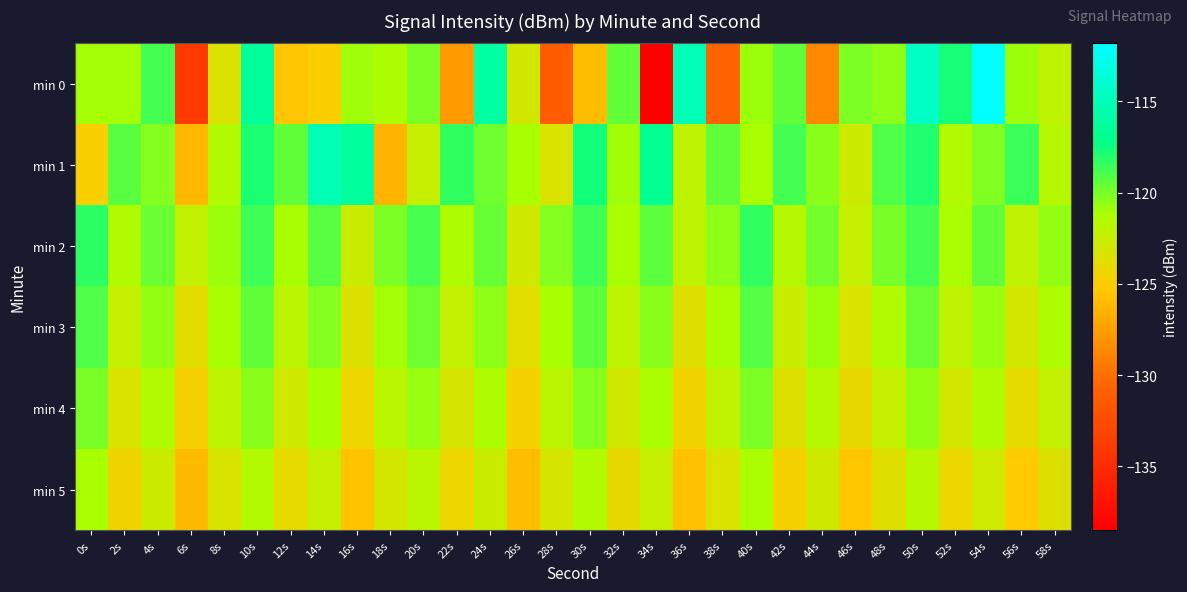

Reading right to left, transcribe all the data shown in this chart.

min 0: 58s=-122.1	56s=-120.9	54s=-111.8	52s=-117.7	50s=-114.5	48s=-120.5	46s=-120.2	44s=-128.6	42s=-119.5	40s=-120.9	38s=-130.7	36s=-115.1	34s=-138.5	32s=-119.5	30s=-125.9	28s=-131.3	26s=-123.0	24s=-115.9	22s=-127.7	20s=-120.1	18s=-121.4	16s=-120.9	14s=-125.0	12s=-125.5	10s=-116.4	8s=-123.4	6s=-133.9	4s=-118.8	2s=-121.0	0s=-121.0
min 1: 58s=-121.8	56s=-118.5	54s=-120.2	52s=-121.6	50s=-117.9	48s=-119.1	46s=-122.7	44s=-120.4	42s=-118.8	40s=-121.3	38s=-119.5	36s=-122.1	34s=-116.7	32s=-120.9	30s=-117.6	28s=-123.4	26s=-121.2	24s=-119.8	22s=-118.3	20s=-122.5	18s=-126.4	16s=-116.2	14s=-115.2	12s=-119.5	10s=-117.8	8s=-121.6	6s=-126.3	4s=-120.3	2s=-119.3	0s=-124.9
min 2: 58s=-120.6	56s=-122.2	54s=-119.5	52s=-121.3	50s=-118.8	48s=-120.0	46s=-122.4	44s=-119.9	42s=-121.7	40s=-118.3	38s=-120.5	36s=-122.1	34s=-119.4	32s=-121.2	30s=-118.7	28s=-120.3	26s=-122.9	24s=-119.6	22s=-121.4	20s=-118.9	18s=-120.1	16s=-122.6	14s=-119.3	12s=-121.1	10s=-118.6	8s=-120.8	6s=-122.3	4s=-119.7	2s=-121.5	0s=-118.2
min 3: 58s=-121.4	56s=-123.1	54s=-120.7	52s=-122.2	50s=-119.7	48s=-121.5	46s=-123.3	44s=-120.8	42s=-122.6	40s=-119.2	38s=-121.3	36s=-123.6	34s=-120.4	32s=-122.1	30s=-119.4	28s=-121.1	26s=-123.8	24s=-120.5	22s=-122.3	20s=-119.8	18s=-121.0	16s=-123.5	14s=-120.3	12s=-122.0	10s=-119.5	8s=-121.2	6s=-123.9	4s=-120.6	2s=-122.4	0s=-119.1
min 4: 58s=-122.3	56s=-124.0	54s=-121.6	52s=-123.1	50s=-120.6	48s=-122.4	46s=-124.2	44s=-121.7	42s=-123.5	40s=-120.1	38s=-122.2	36s=-124.5	34s=-121.3	32s=-123.0	30s=-120.3	28s=-122.0	26s=-124.7	24s=-121.4	22s=-123.2	20s=-120.7	18s=-121.9	16s=-124.4	14s=-121.2	12s=-122.9	10s=-120.4	8s=-122.1	6s=-124.8	4s=-121.5	2s=-123.3	0s=-120.0
min 5: 58s=-123.5	56s=-125.2	54s=-122.8	52s=-124.3	50s=-121.8	48s=-123.6	46s=-125.4	44s=-122.9	42s=-124.7	40s=-121.3	38s=-123.4	36s=-125.7	34s=-122.5	32s=-124.2	30s=-121.5	28s=-123.2	26s=-125.9	24s=-122.6	22s=-124.4	20s=-121.9	18s=-123.1	16s=-125.6	14s=-122.4	12s=-124.1	10s=-121.6	8s=-123.3	6s=-126.0	4s=-122.7	2s=-124.5	0s=-121.2